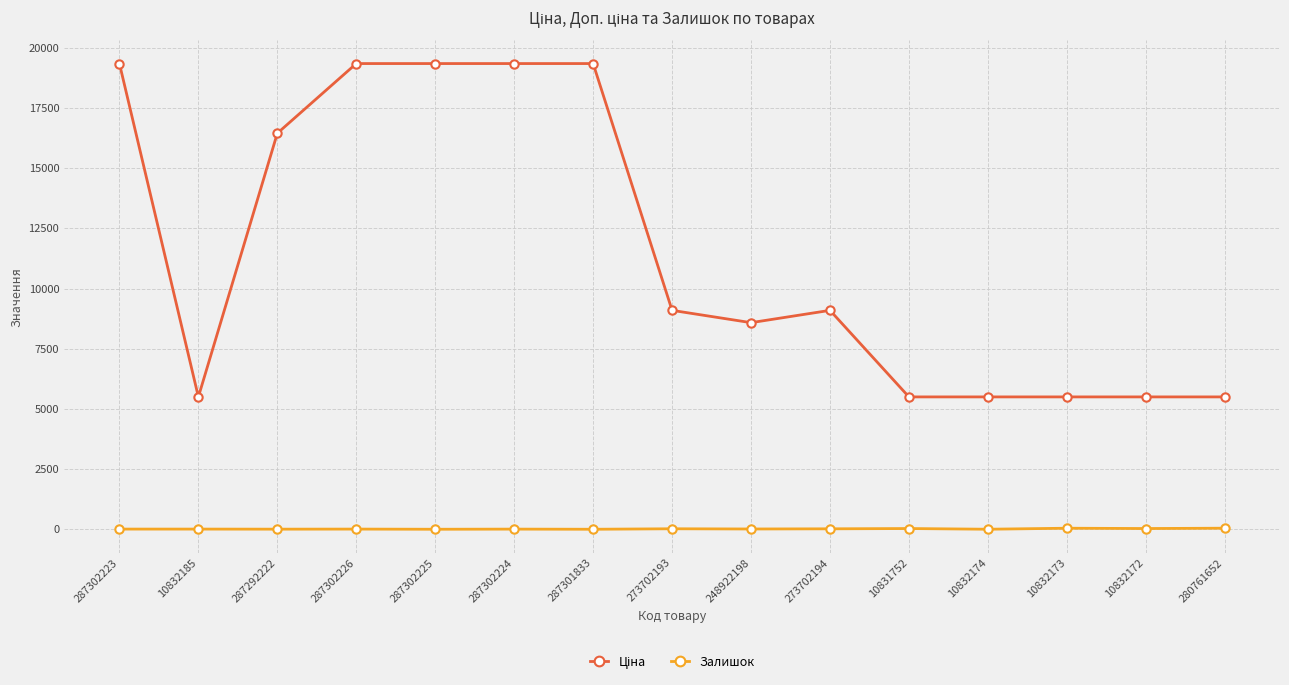

What is the average value of the Залишок series?

15.2